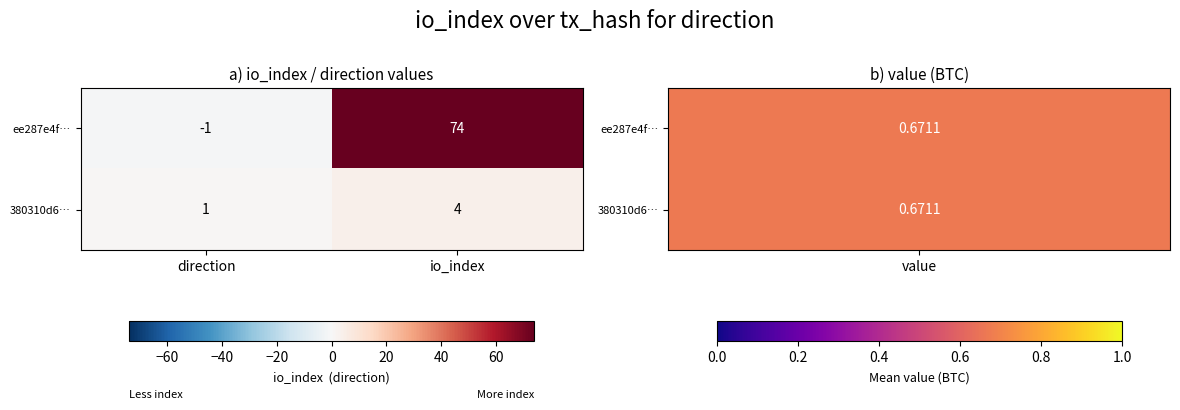

Rank the series by their maximum value, from lowest to highest.

380310d6…, ee287e4f…